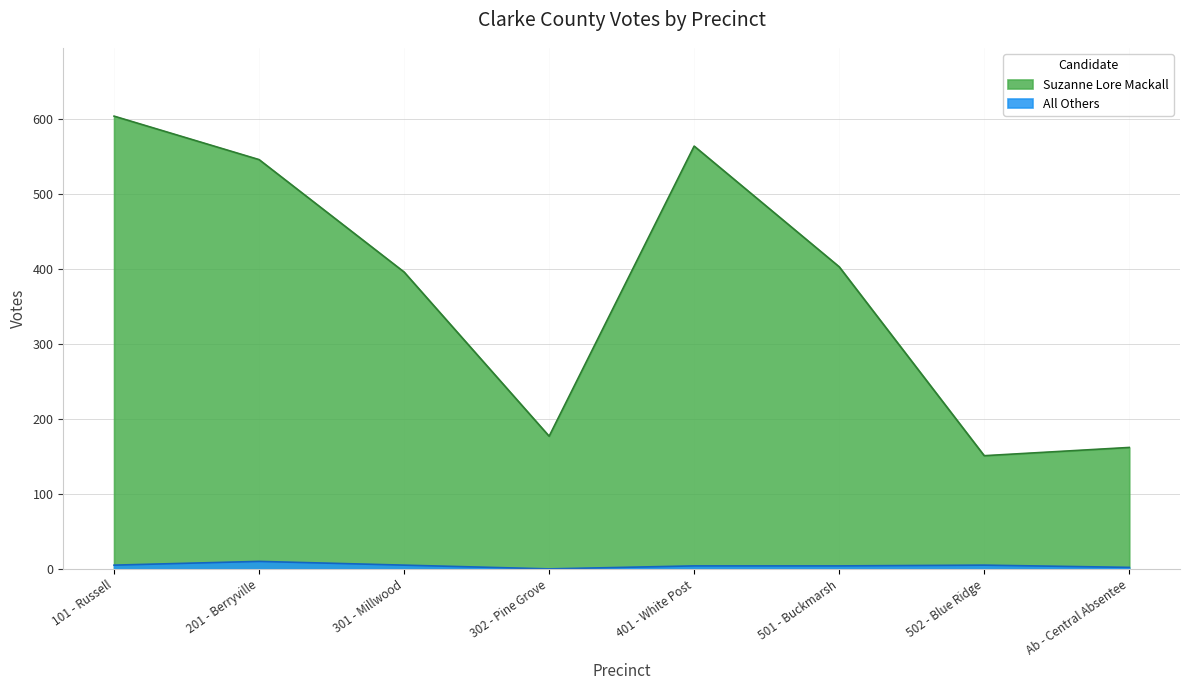

True or false: All Others and Suzanne Lore Mackall intersect in this chart.

False